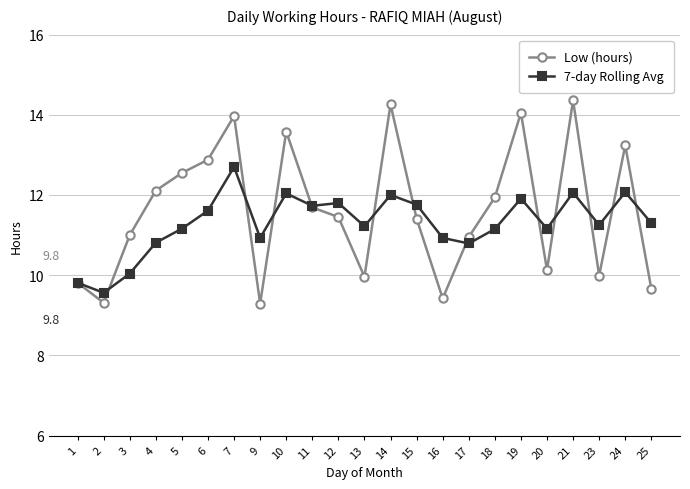

Is the value of Low (hours) at 2 greater than the value of 7-day Rolling Avg at 7?

No